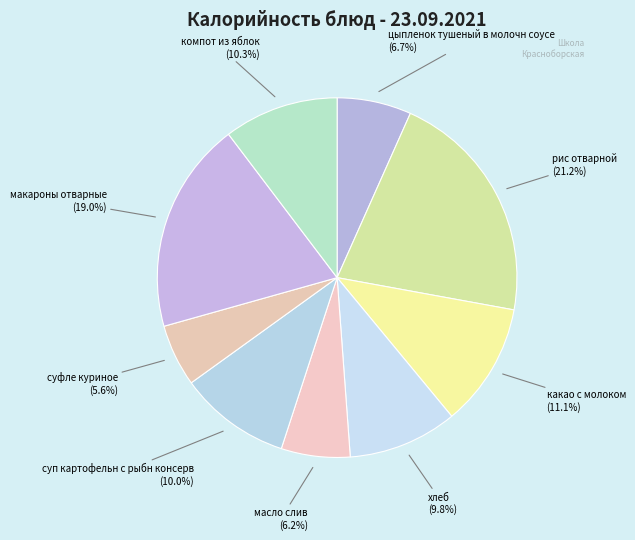

To the nearest percent, what is the difference between the largest and smallest slice percentages?

16%